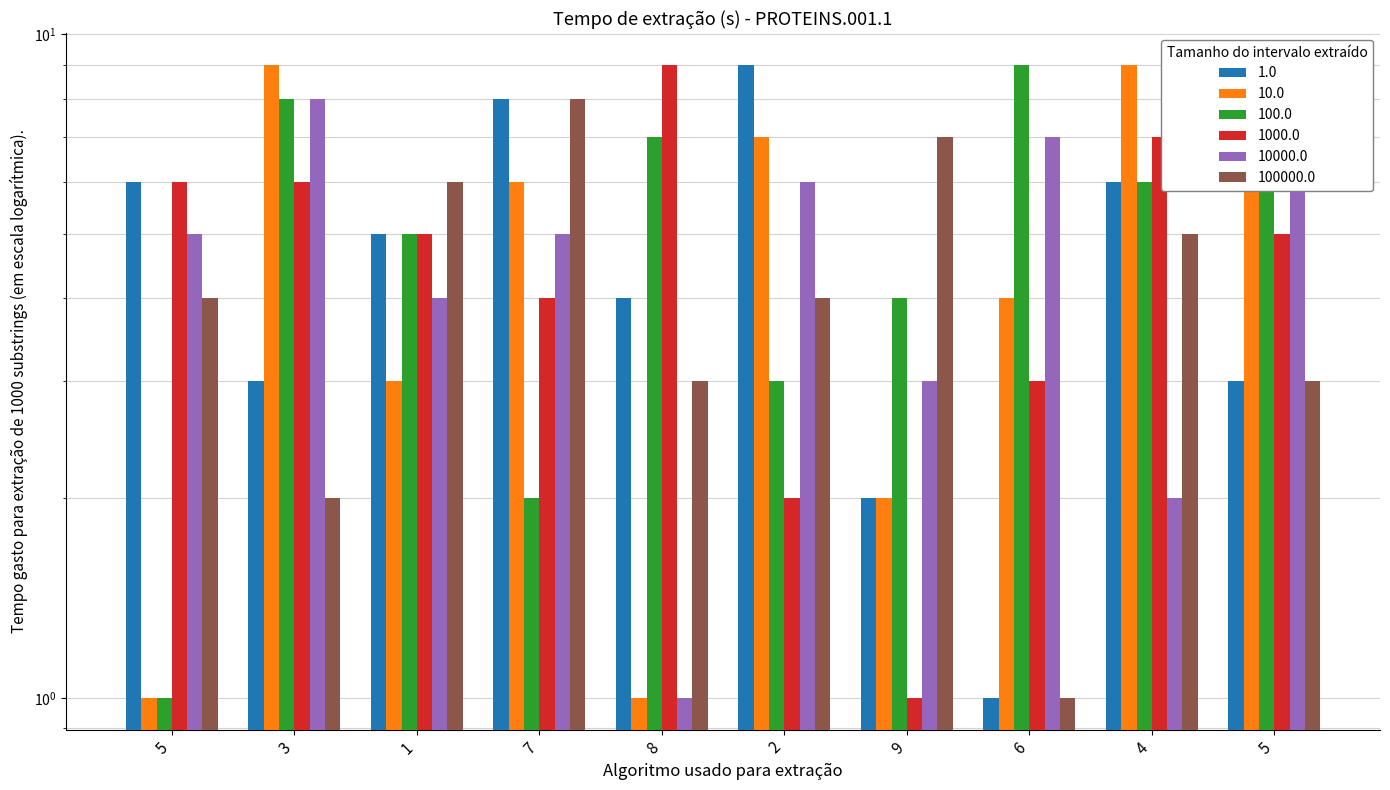

At how many categories does at least one series exceed 5?

10